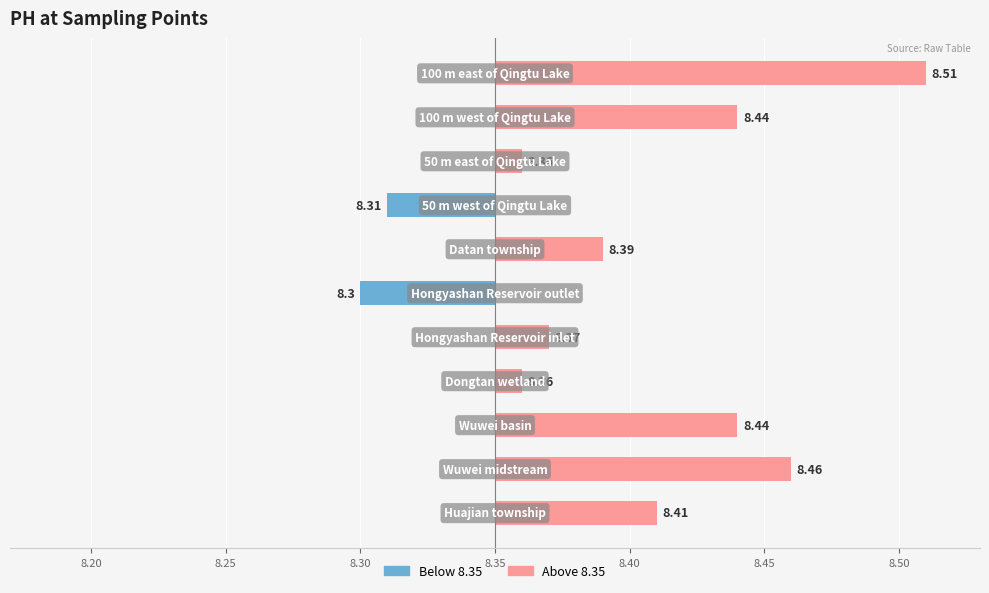

The value of Below 8.35 at 8.45 is -0.0. True or false?

True